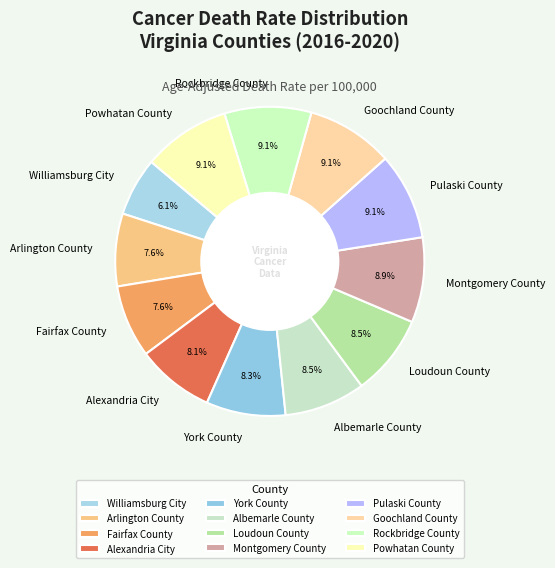

To the nearest percent, what is the average slice percentage?

8%